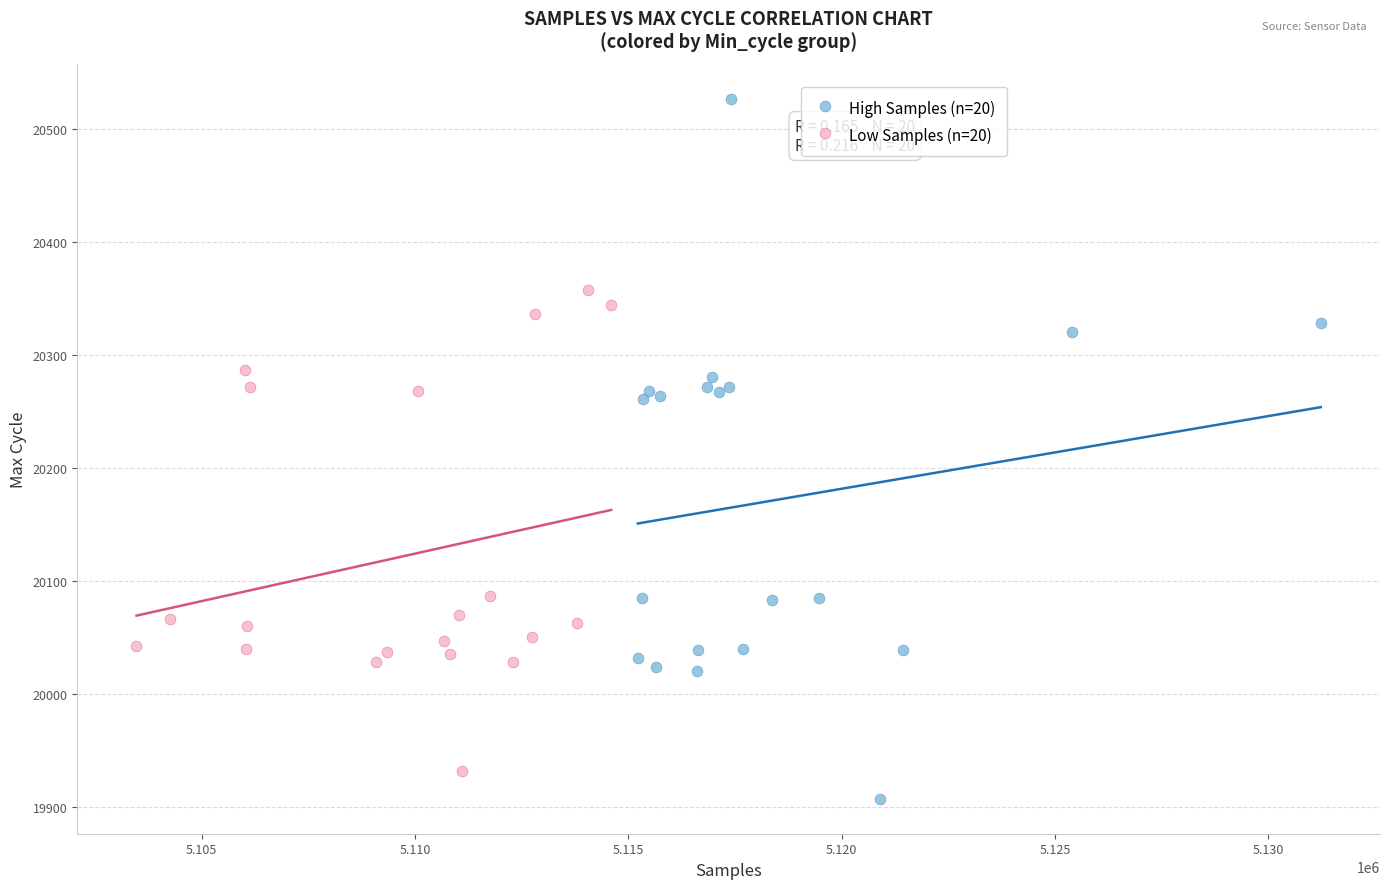

What are all the series names shown in the legend?

High Samples (n=20), Low Samples (n=20)